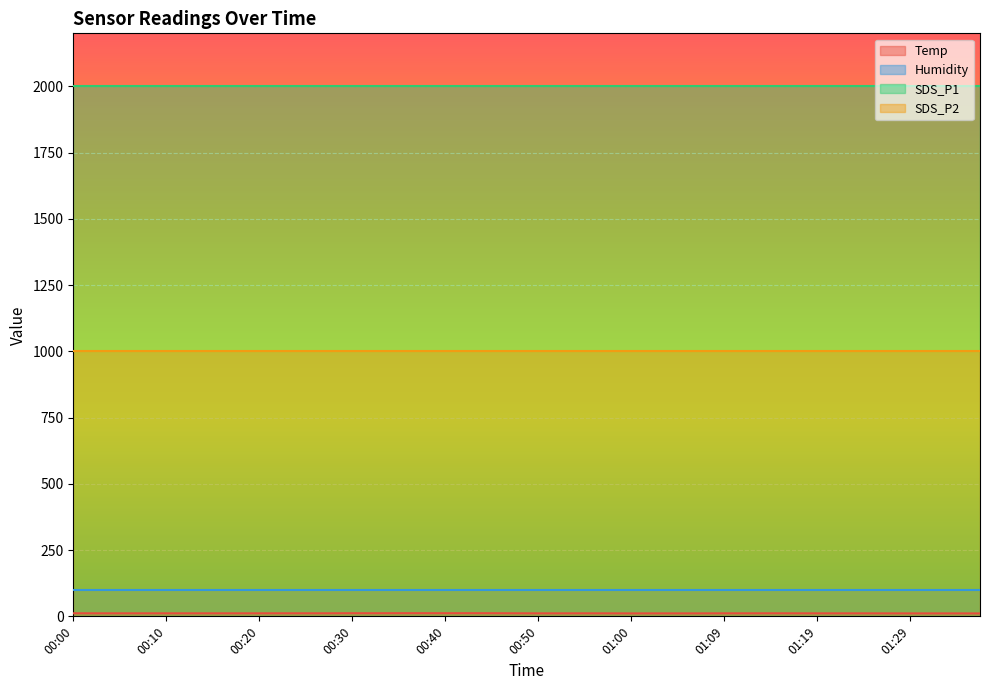

What is the sum of the SDS_P1 values at 01:12 and 01:09?

3999.8